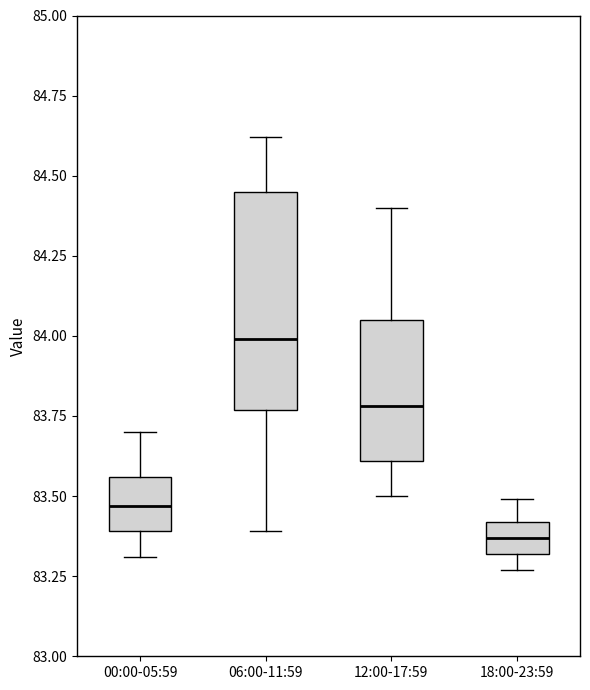

Where is the upper edge of the box for 12:00-17:59 on the y-axis? The values are not printed on the chart, so give them approximately, as read against the axis.

84.05